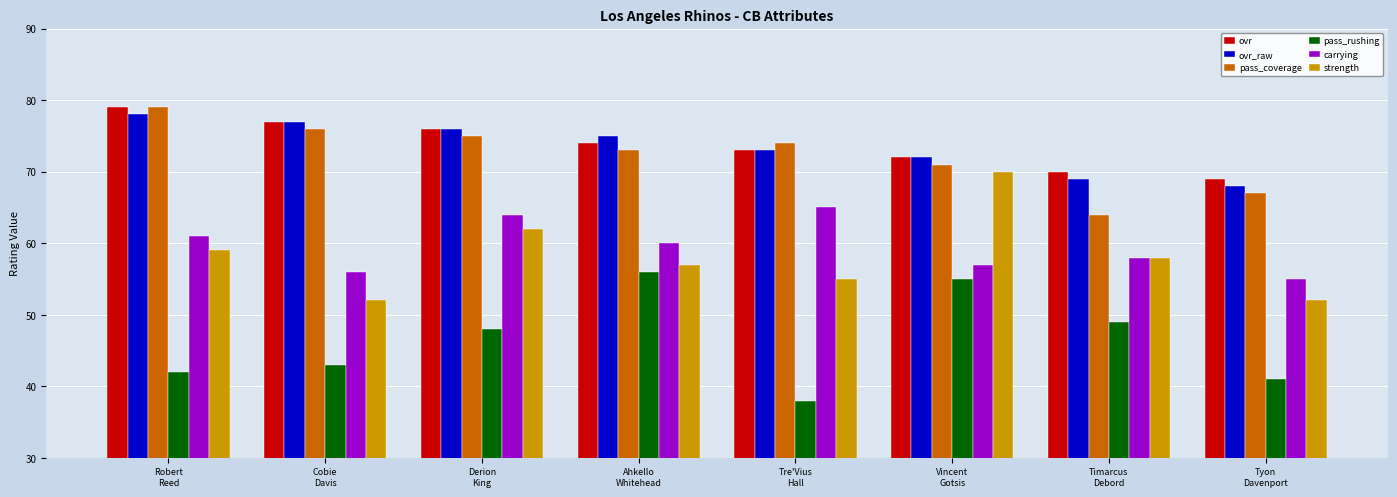

Reading left to right, extract all data points from this chart.

ovr: Robert
Reed=79	Cobie
Davis=77	Derion
King=76	Ahkello
Whitehead=74	Tre'Vius
Hall=73	Vincent
Gotsis=72	Timarcus
Debord=70	Tyon
Davenport=69
ovr_raw: Robert
Reed=78	Cobie
Davis=77	Derion
King=76	Ahkello
Whitehead=75	Tre'Vius
Hall=73	Vincent
Gotsis=72	Timarcus
Debord=69	Tyon
Davenport=68
pass_coverage: Robert
Reed=79	Cobie
Davis=76	Derion
King=75	Ahkello
Whitehead=73	Tre'Vius
Hall=74	Vincent
Gotsis=71	Timarcus
Debord=64	Tyon
Davenport=67
pass_rushing: Robert
Reed=42	Cobie
Davis=43	Derion
King=48	Ahkello
Whitehead=56	Tre'Vius
Hall=38	Vincent
Gotsis=55	Timarcus
Debord=49	Tyon
Davenport=41
carrying: Robert
Reed=61	Cobie
Davis=56	Derion
King=64	Ahkello
Whitehead=60	Tre'Vius
Hall=65	Vincent
Gotsis=57	Timarcus
Debord=58	Tyon
Davenport=55
strength: Robert
Reed=59	Cobie
Davis=52	Derion
King=62	Ahkello
Whitehead=57	Tre'Vius
Hall=55	Vincent
Gotsis=70	Timarcus
Debord=58	Tyon
Davenport=52